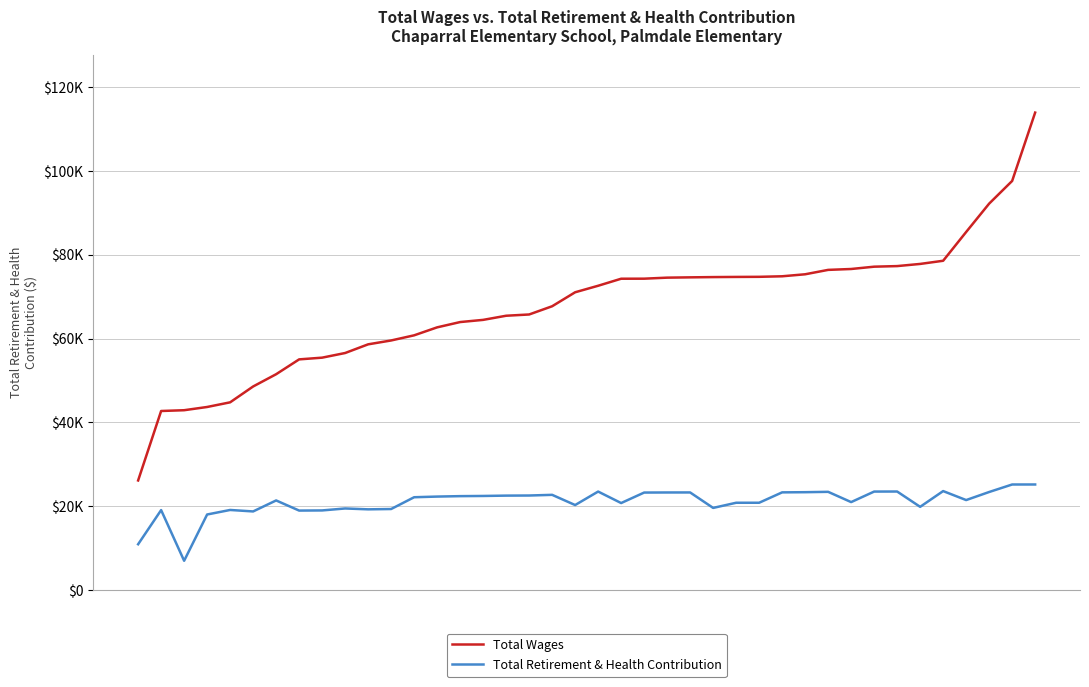

What are all the series names shown in the legend?

Total Wages, Total Retirement & Health Contribution